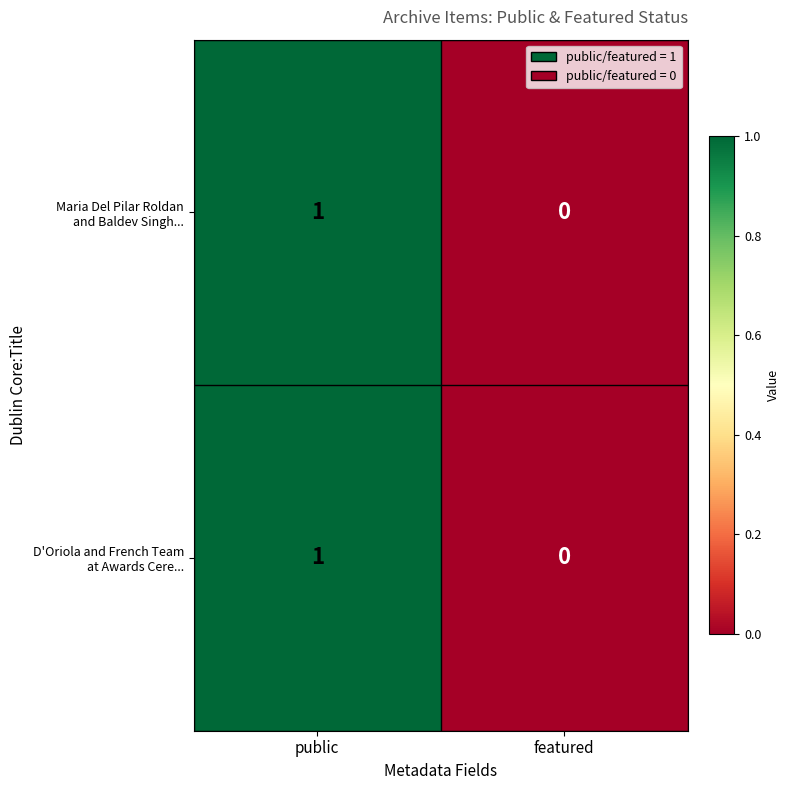

How many categories are shown in the chart?

2